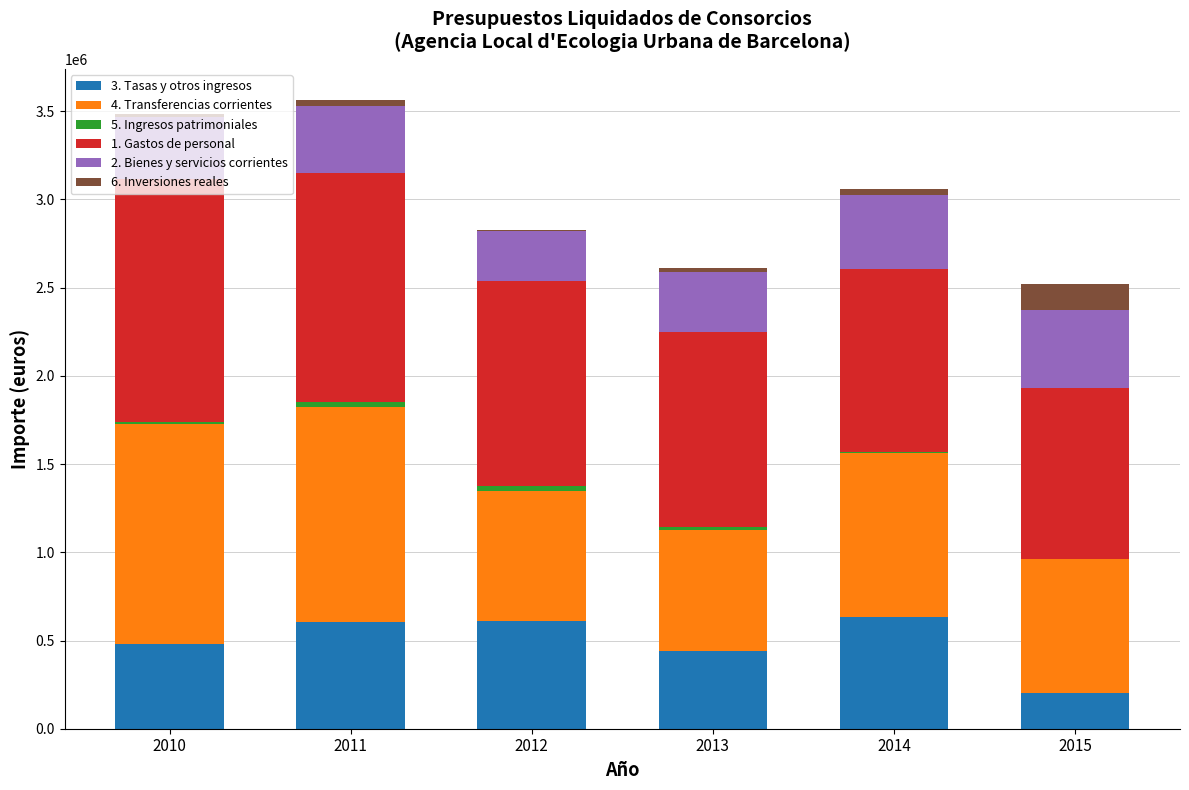

What is the maximum value for 3. Tasas y otros ingresos?

630619.0